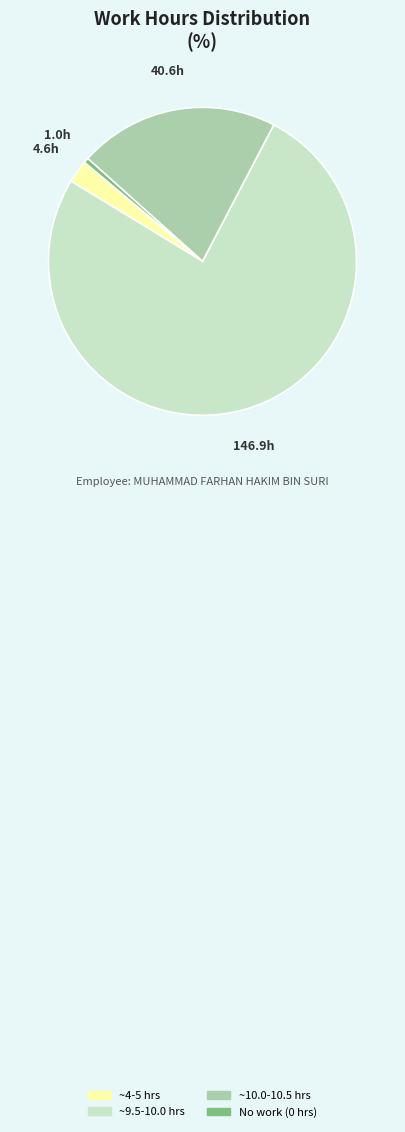

What is the largest slice in the pie chart?

~9.5-10.0 hrs